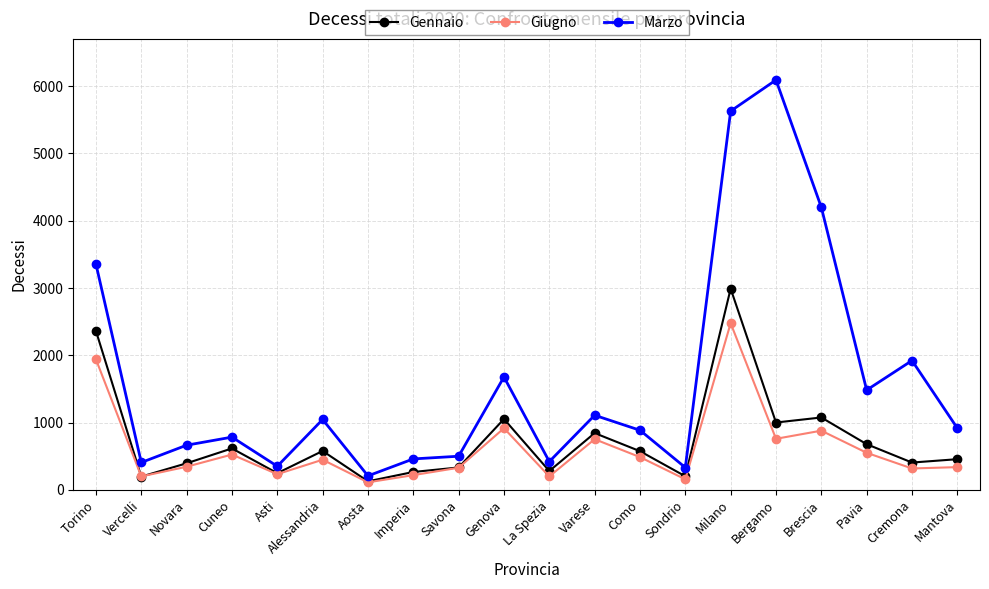

What are all the series names shown in the legend?

Gennaio, Giugno, Marzo